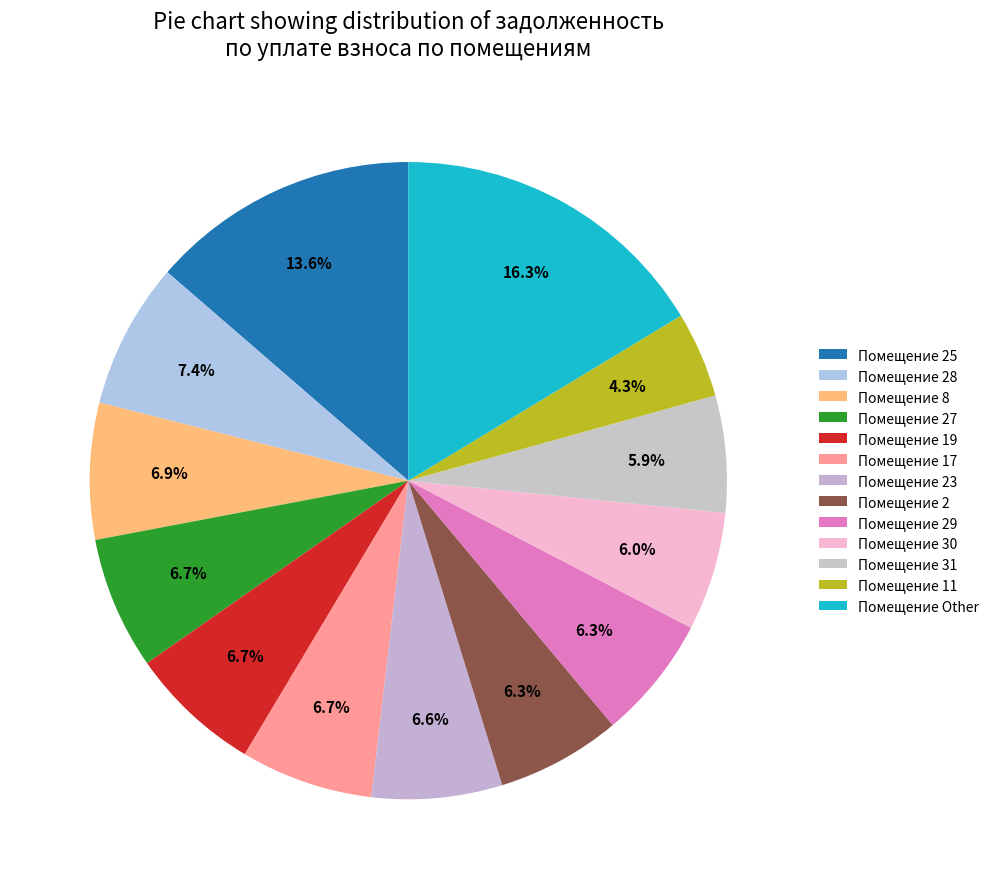

How many segments does this pie chart have?

13